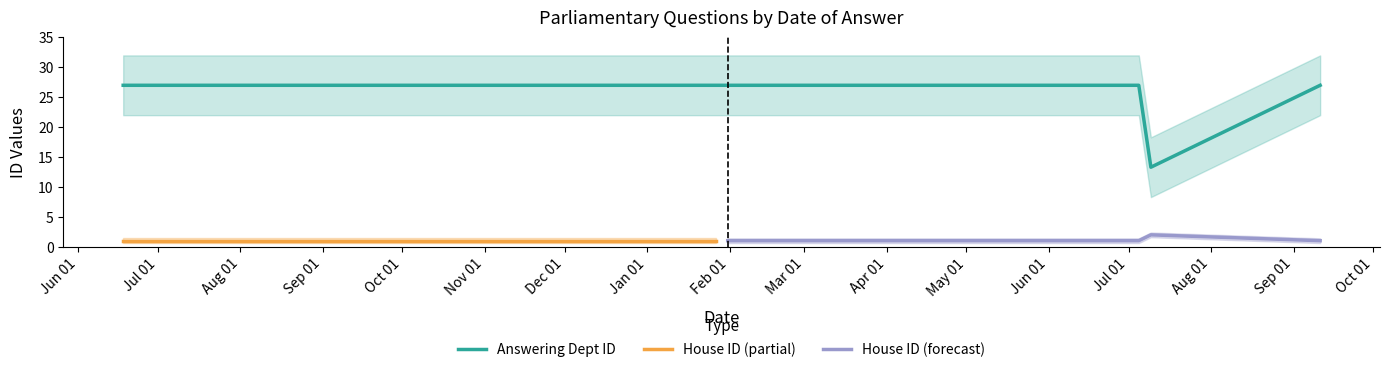

Between 0 and 1, which series saw the biggest shift?

Answering Dept ID